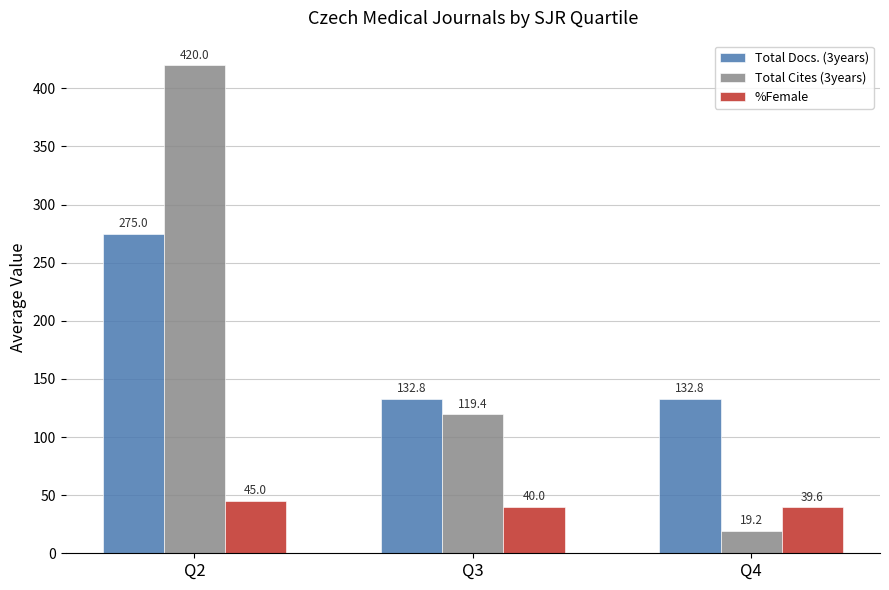

Which series has the widest spread of values?

Total Cites (3years)